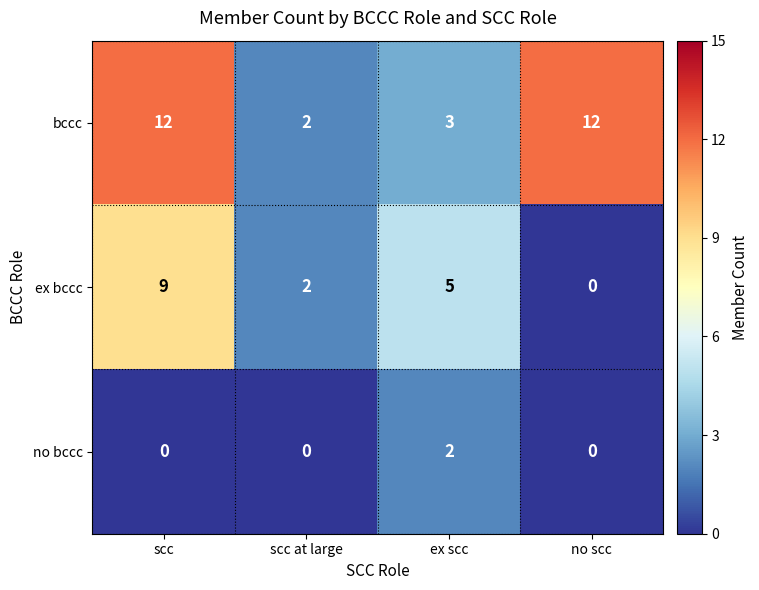

What is the difference between the bccc values at ex scc and no scc?

9